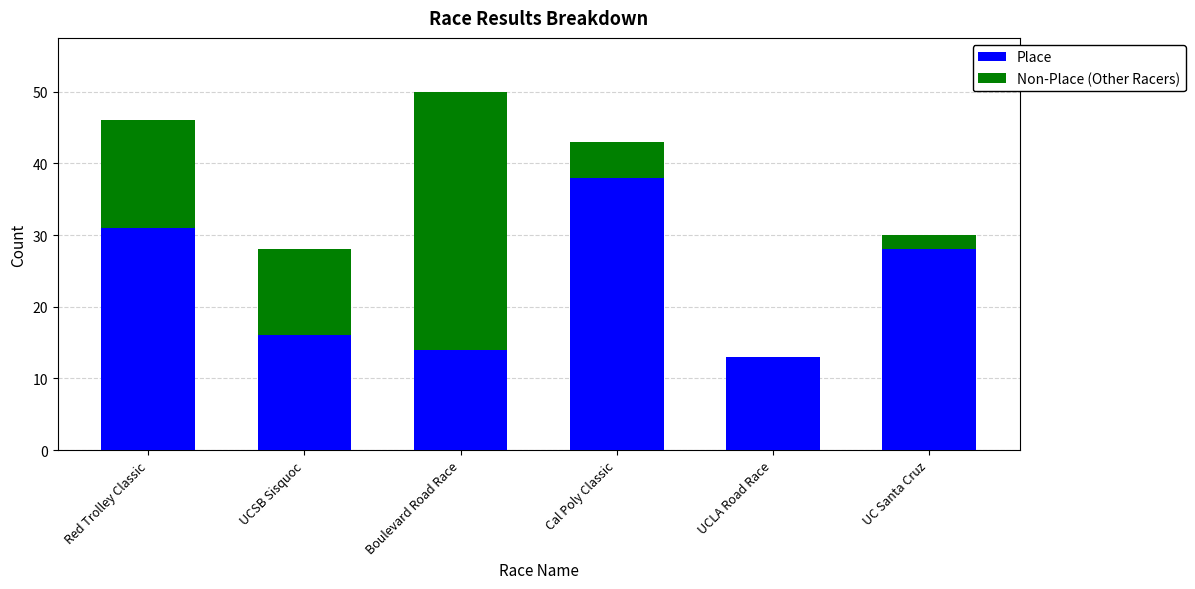

What is the average value of the Place series?

23